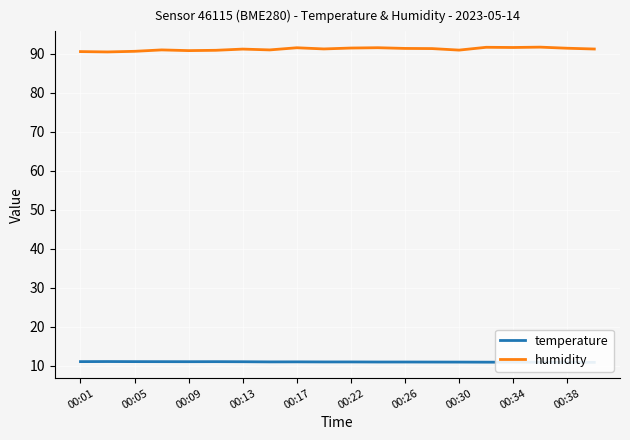

Where does the temperature series first go above 11?

00:01